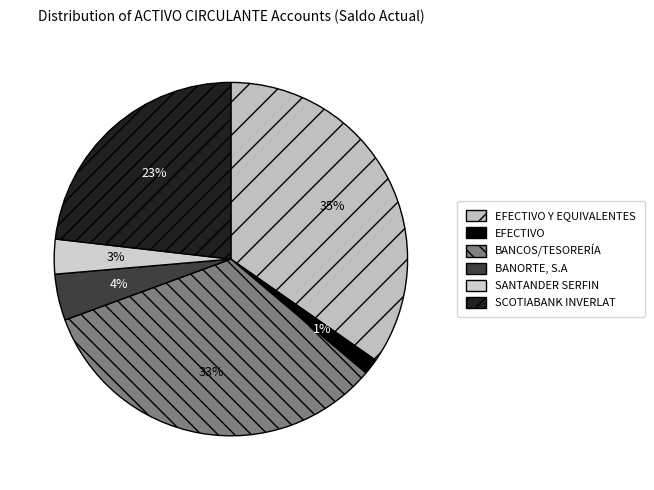

What is the change in value from EFECTIVO Y EQUIVALENTES to SCOTIABANK INVERLAT?

-1418024.0